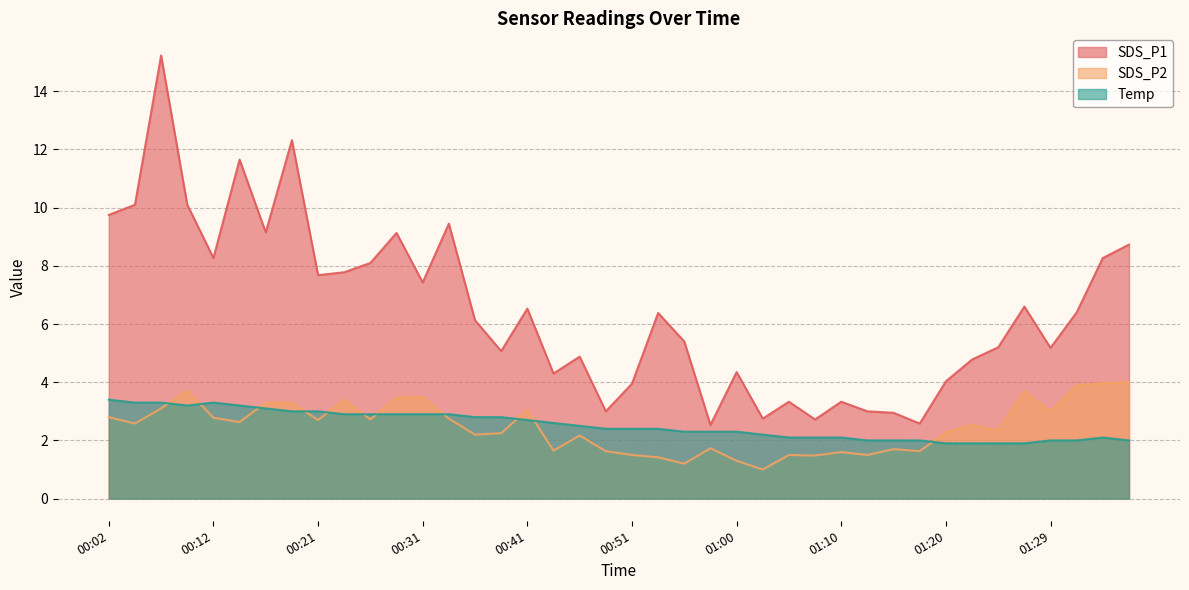

What is the sum of the SDS_P1 values at 00:24 and 00:36?

13.9